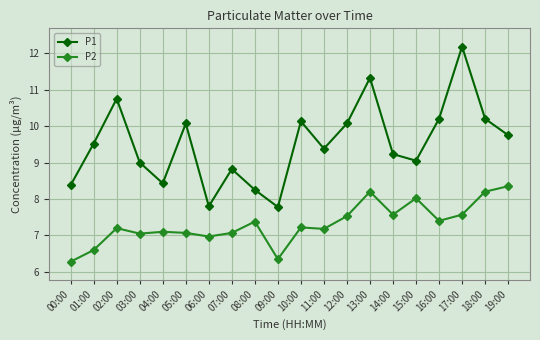

In P1, how many points are higher than both neighbors (excluding endpoints)?

6